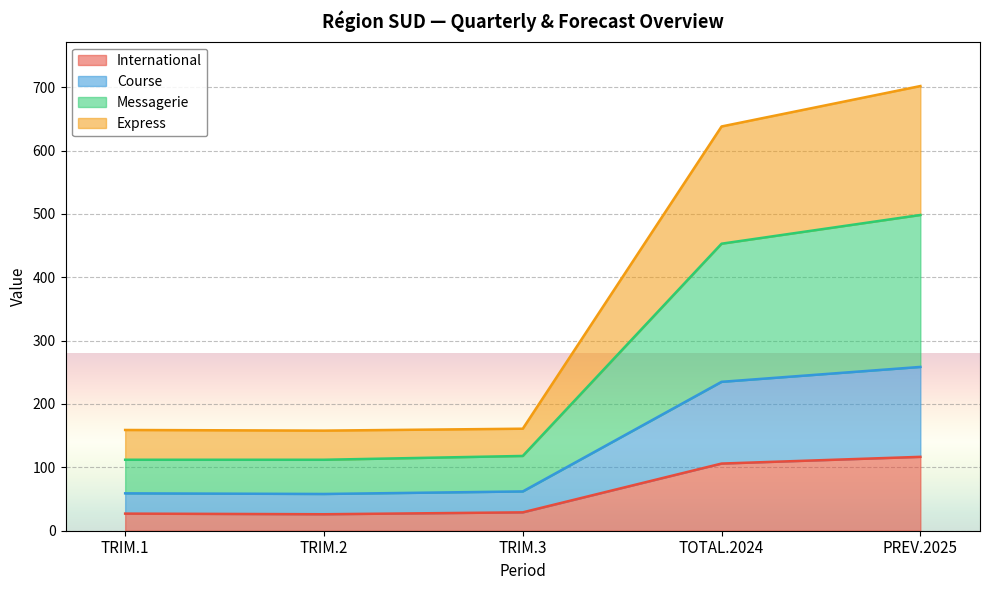

Where is International nearest to the value 71?

TOTAL.2024